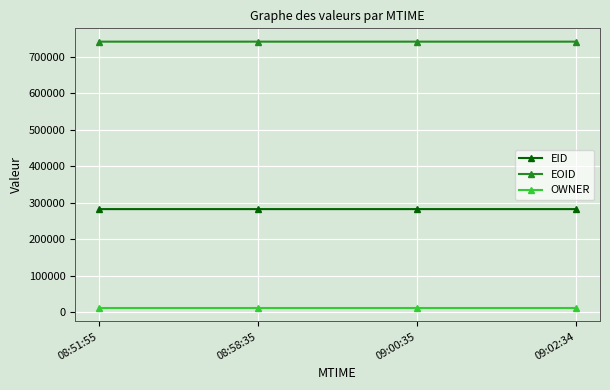

What is the label of the 3rd point from the right?

08:58:35